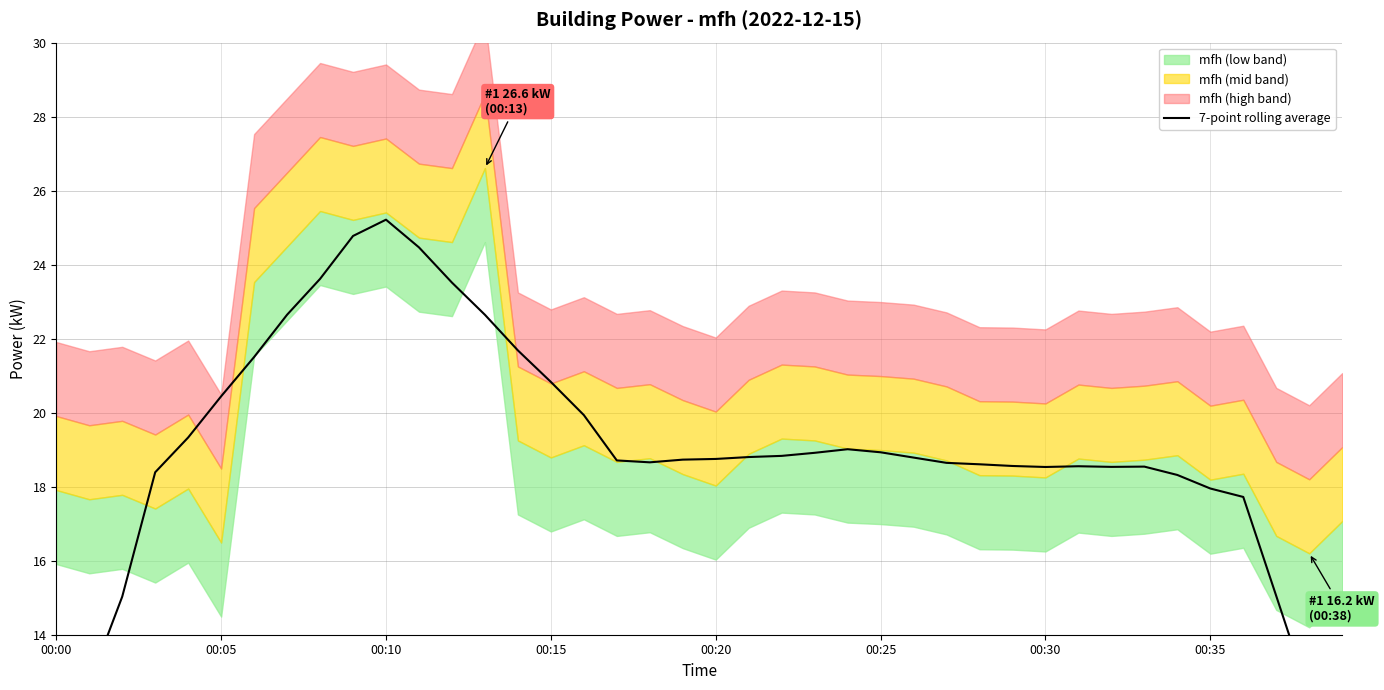

How many data points does each series have?

40